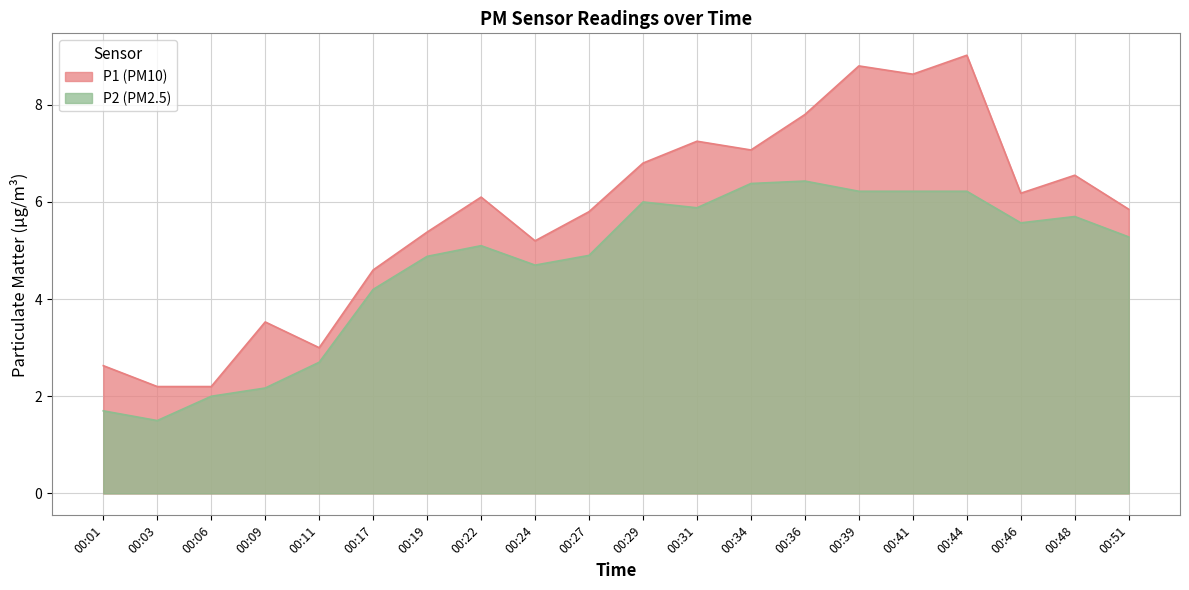

True or false: P2 and P1 intersect in this chart.

False